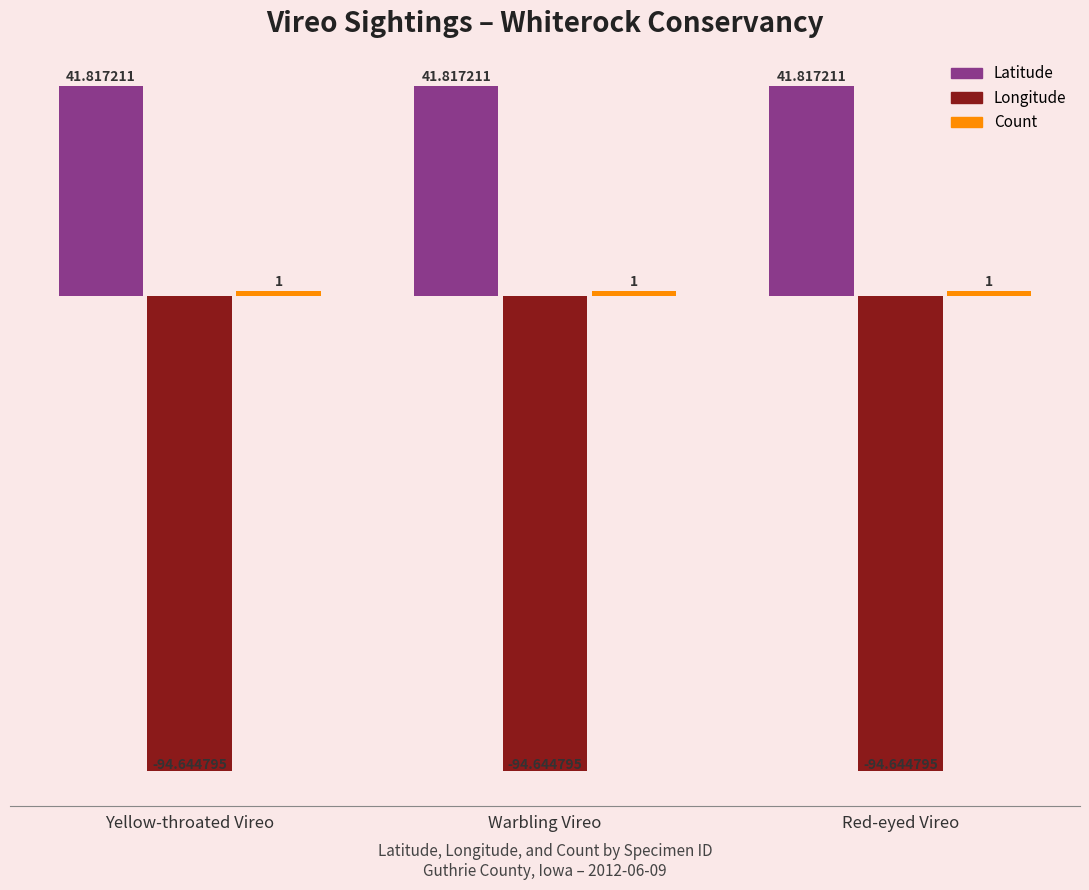

Is the value of Longitude at Red-eyed Vireo greater than the value of Latitude at Yellow-throated Vireo?

No